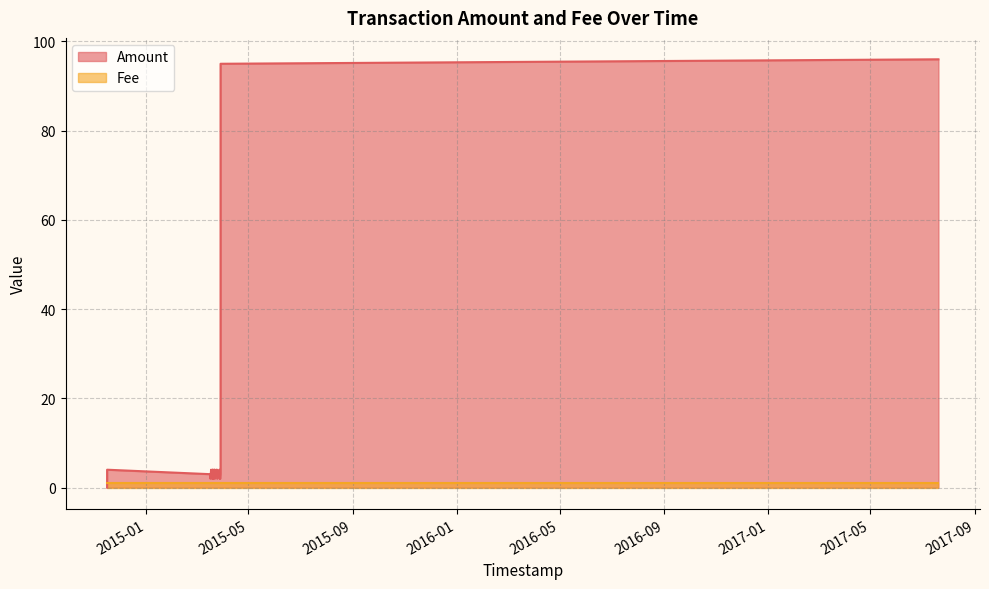

Count the number of data series in this chart.

2